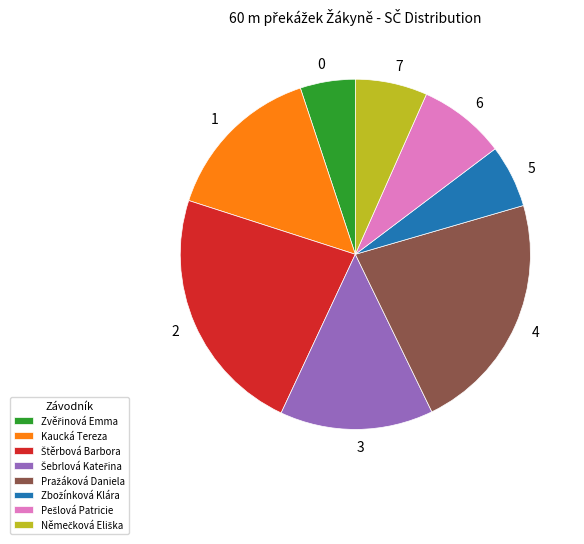

Is there any slice that represents more than half of the pie?

No